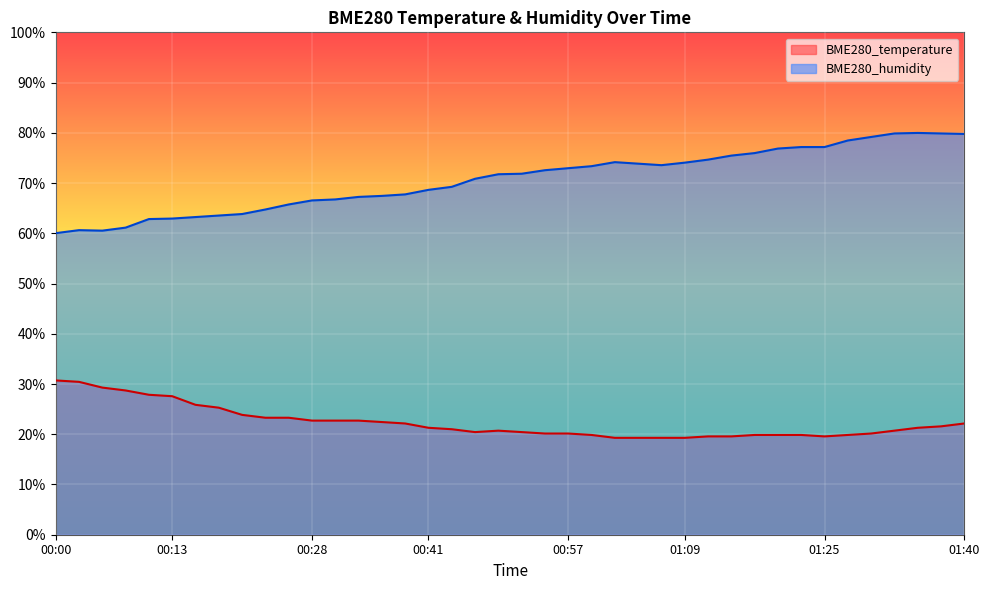

In BME280_humidity, how many points are lower than both neighbors (excluding endpoints)?

2